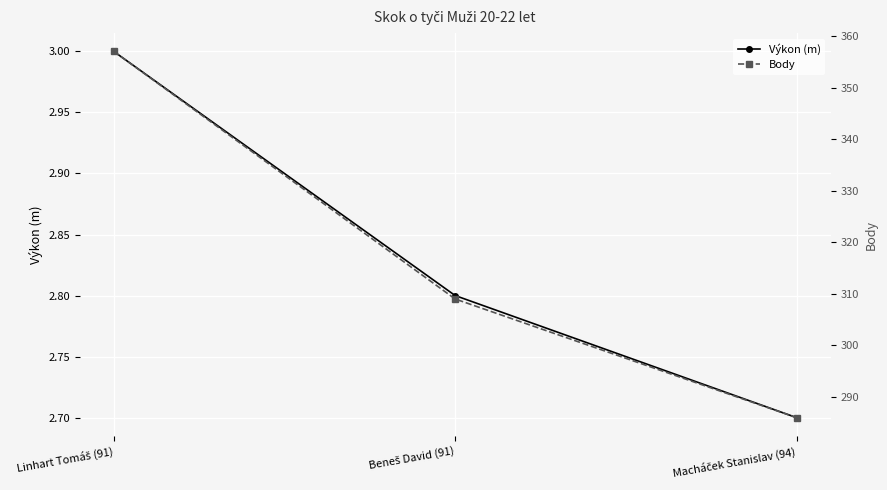

What is the spread (max minus min) of values at Linhart Tomáš (91)?

354.0